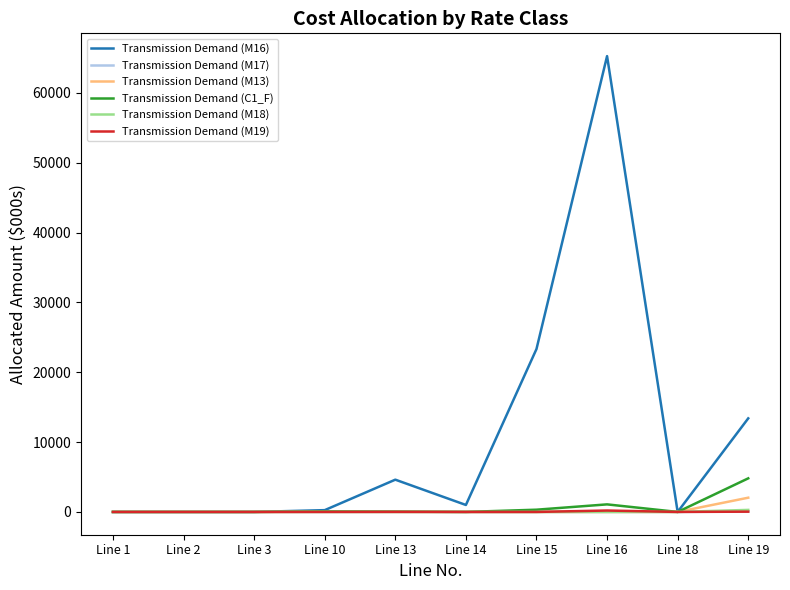

Which series has the widest spread of values?

Transmission Demand (M16)